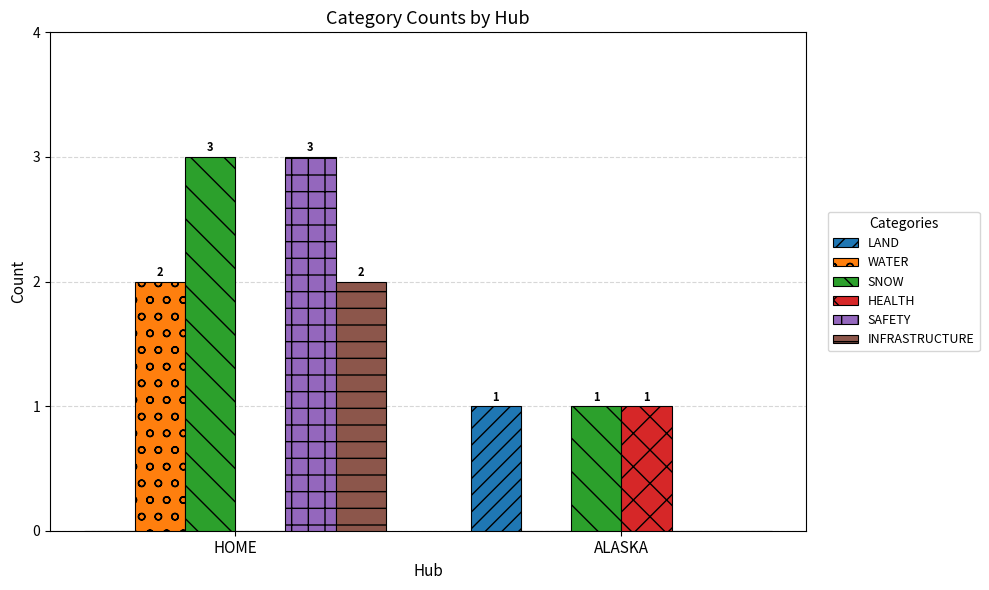

Which label corresponds to the largest value in the chart?

HOME